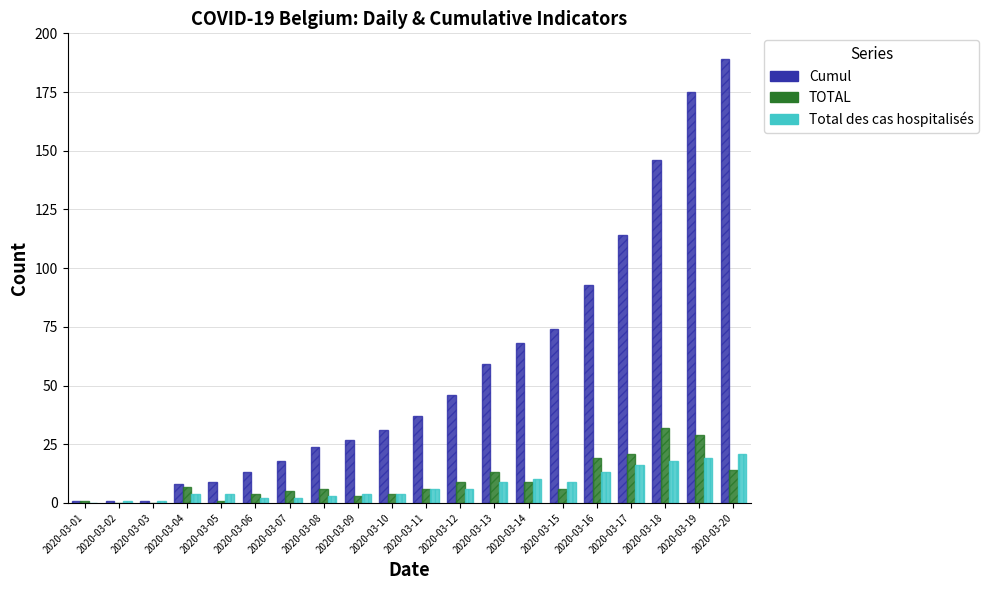

How many groups of bars are there?

20